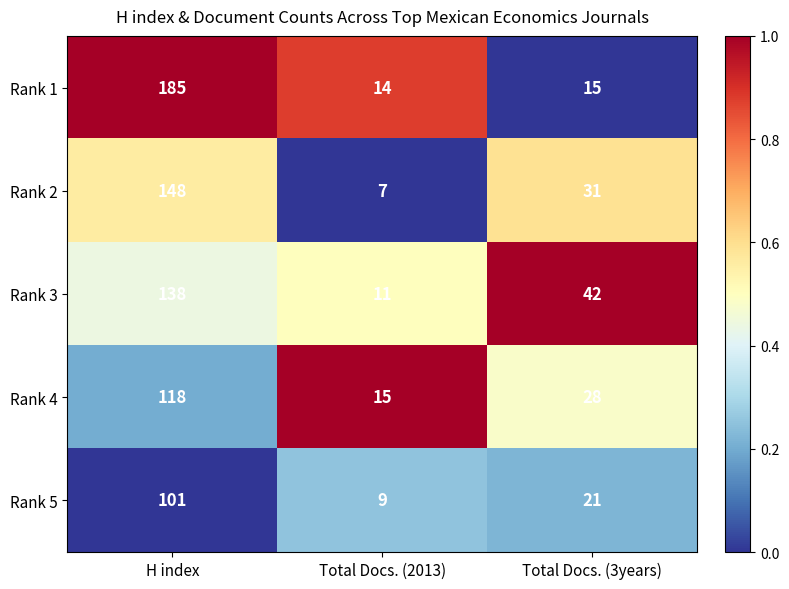

Which series has the largest total across all categories?

Rank 1